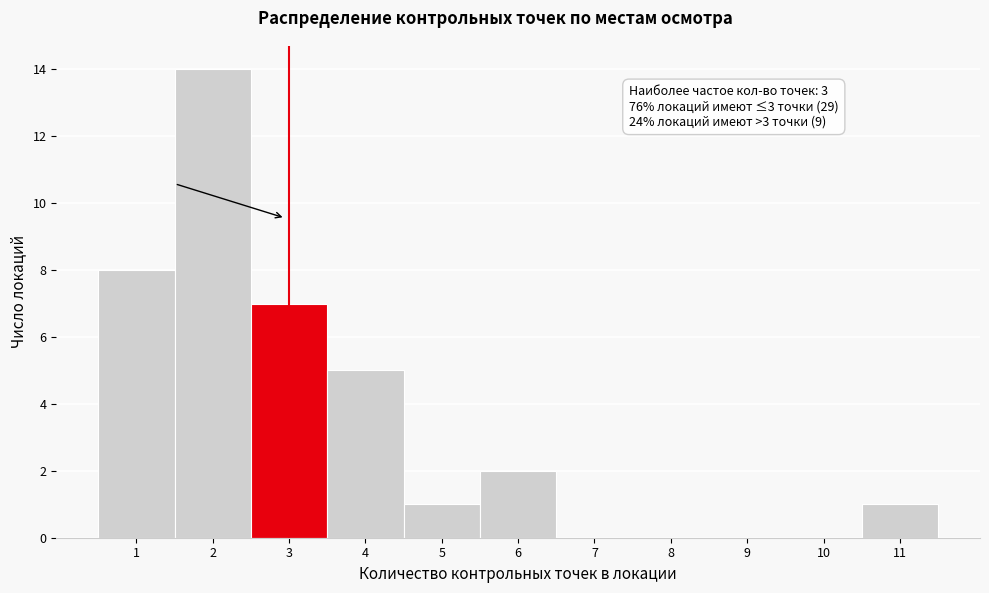

Over which range of the x-axis is the bar tallest?

1.5 to 2.5